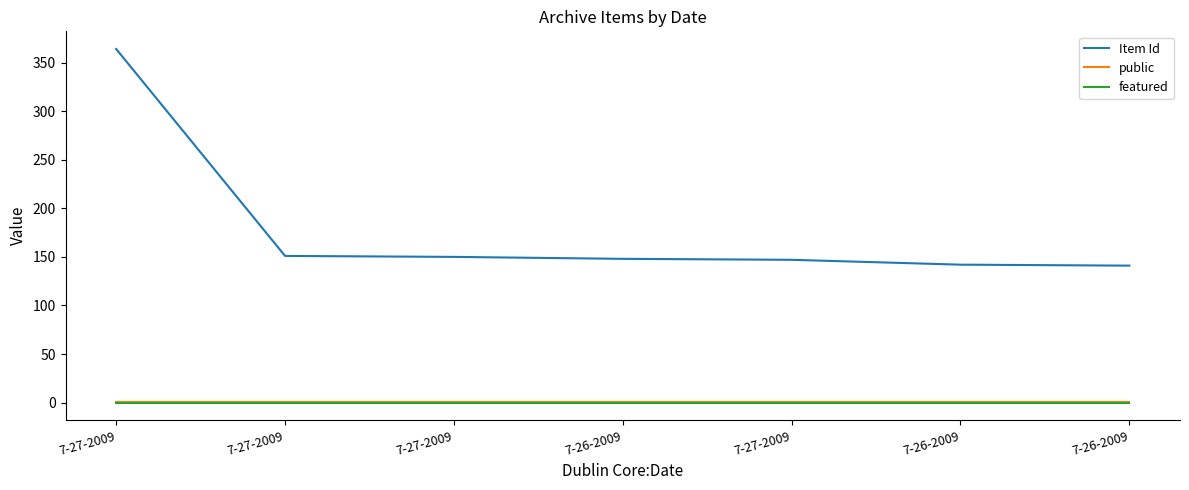

What is the difference between the highest and lowest values at 7-26-2009?

148